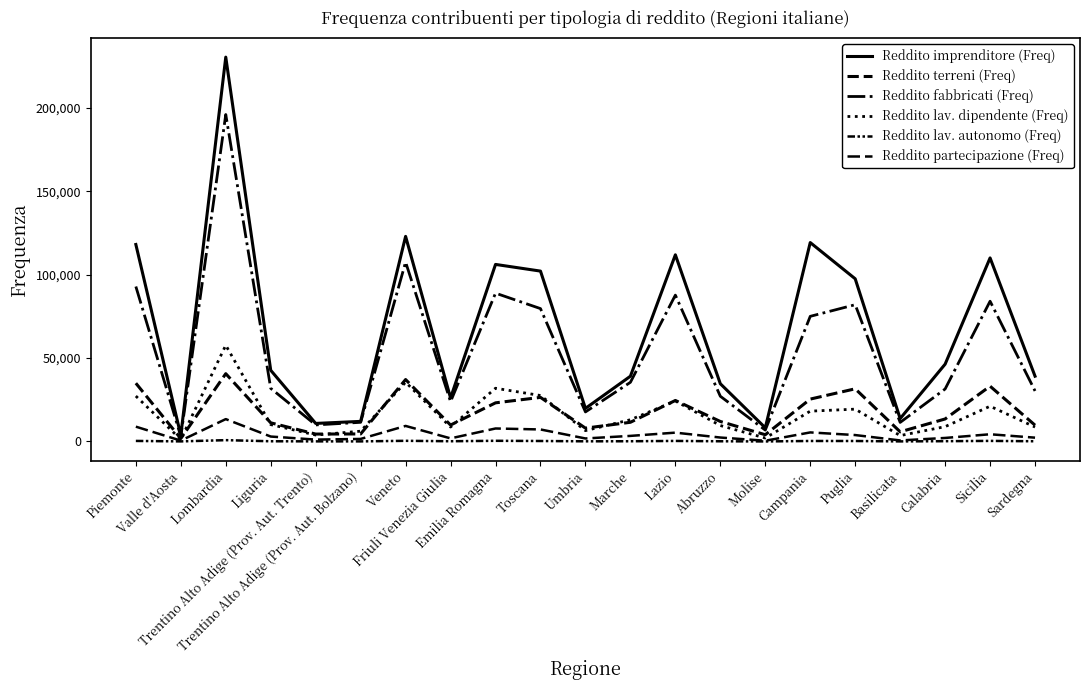

Reading left to right, what are all the values shown in this chart?

Reddito imprenditore (Freq): 118098	3663	230440	42680	10813	12046	122958	26080	106149	102145	19828	39121	111907	34620	8192	119255	97532	13714	46340	110037	39134
Reddito terreni (Freq): 34934	1746	40641	11179	4436	4511	37123	9841	23155	26425	7983	11503	24577	11988	4037	25401	31573	5782	13484	33133	9749
Reddito fabbricati (Freq): 92902	3025	196023	31841	9914	11481	107550	23860	88922	79659	17703	35468	87740	27109	6825	75019	81989	11423	31459	84085	30285
Reddito lav. dipendente (Freq): 27228	1211	57700	10118	3860	6164	35543	8645	31908	27552	6501	13021	24265	9539	2053	18172	19377	3531	8883	21127	8639
Reddito lav. autonomo (Freq): 322	43	782	119	62	49	386	137	391	276	93	129	313	114	20	284	274	46	166	334	122
Reddito partecipazione (Freq): 8874	511	13403	2950	1116	1516	9317	1850	7780	7197	1798	3339	5289	2356	430	5423	3840	616	2106	4318	2276